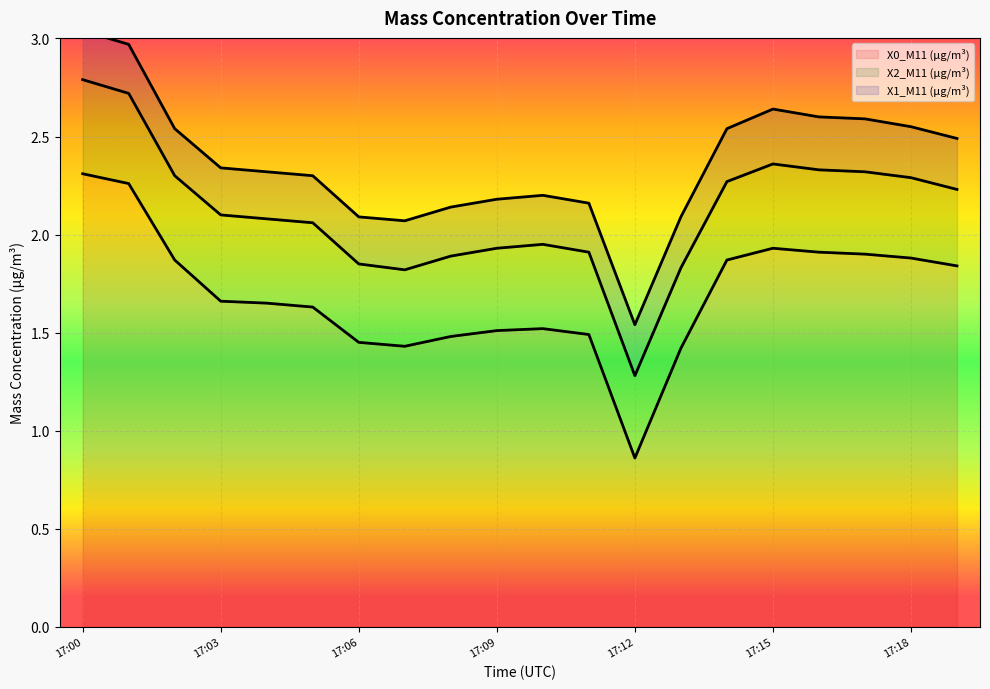

True or false: X0_M11 (μg/m³) has more than 2 interior local peaks.

False